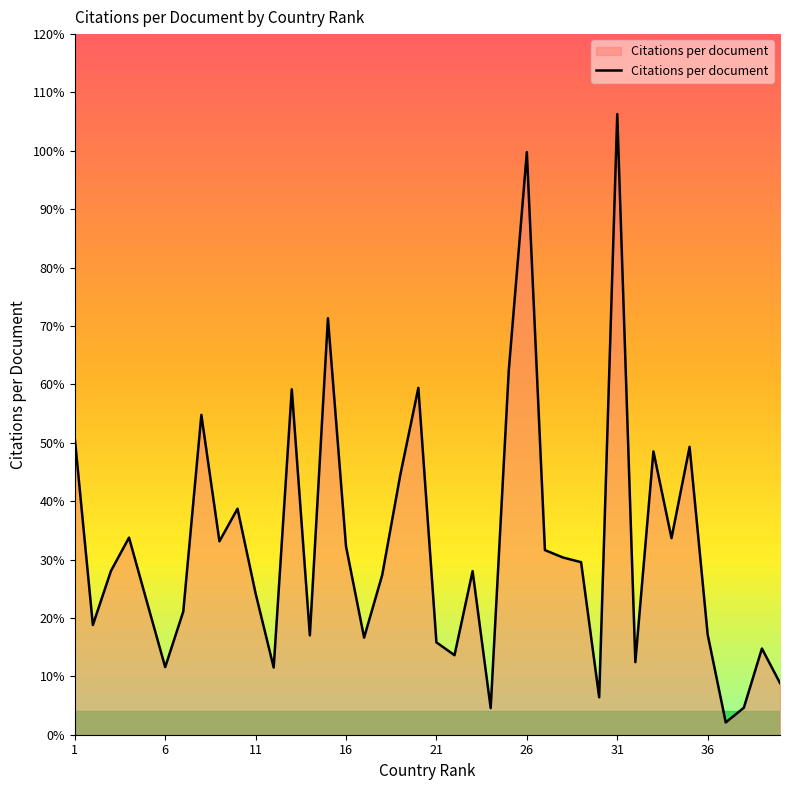

What is the difference between the maximum and minimum values?

104.2